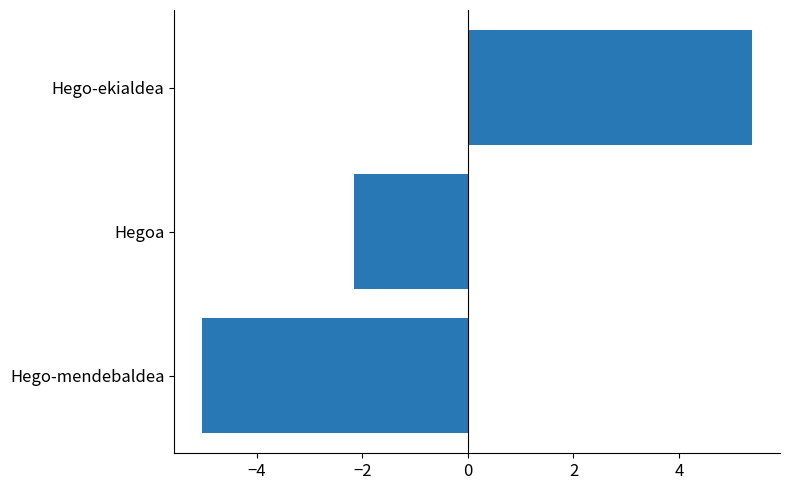

Reading bottom to top, extract all data points from this chart.

Hego-mendebaldea=-5.0	Hegoa=-2.1	Hego-ekialdea=5.4